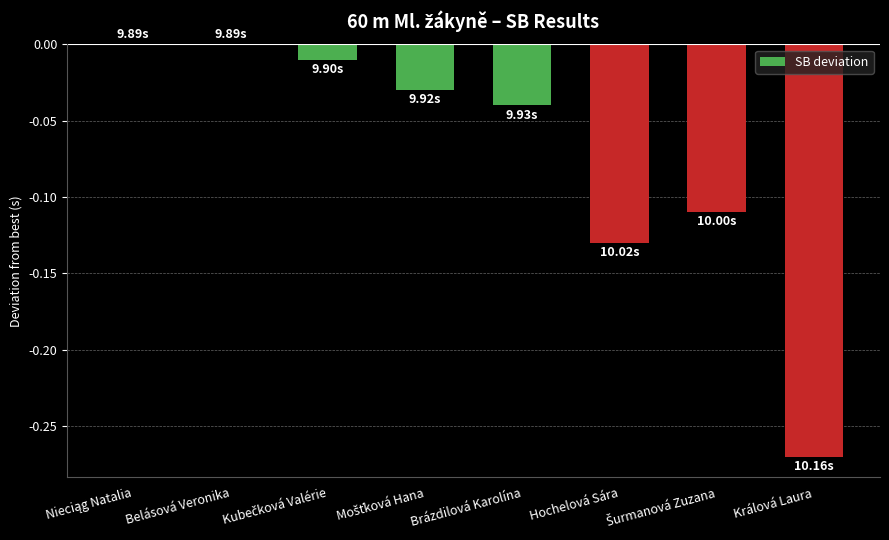

What is the sum of all values?

-0.6